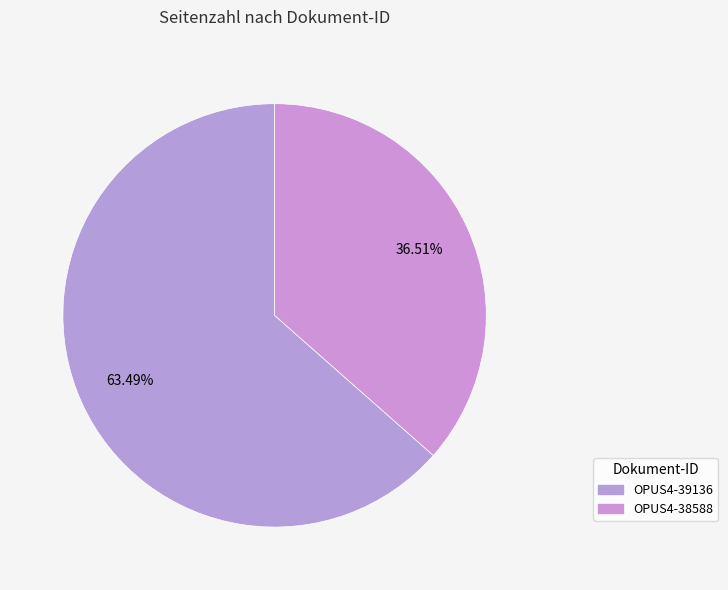

What percentage is the OPUS4-38588 slice, to the nearest percent?

37%